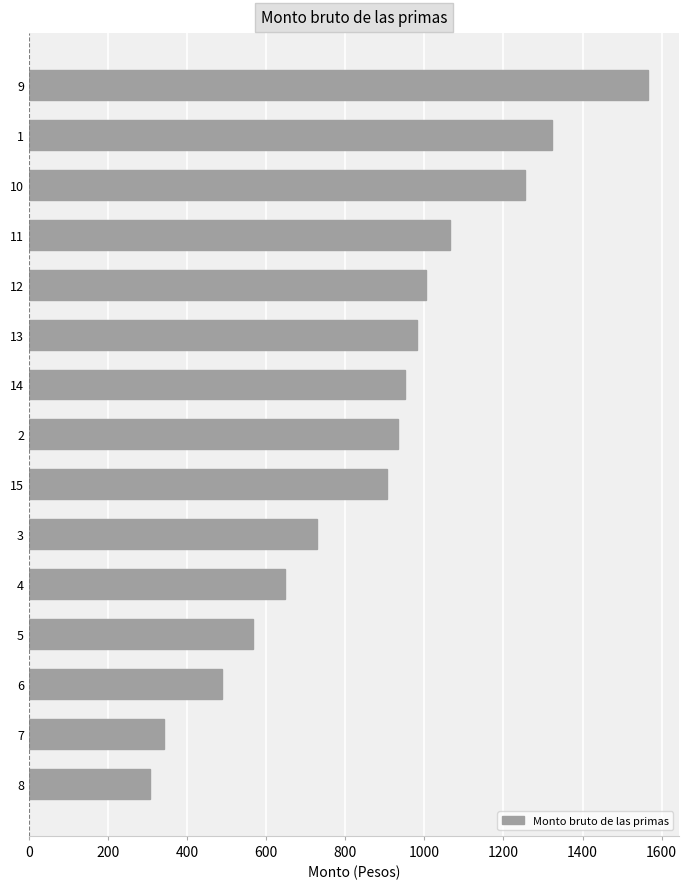

List the labels in order of value, largest first.

9, 1, 10, 11, 12, 13, 14, 2, 15, 3, 4, 5, 6, 7, 8